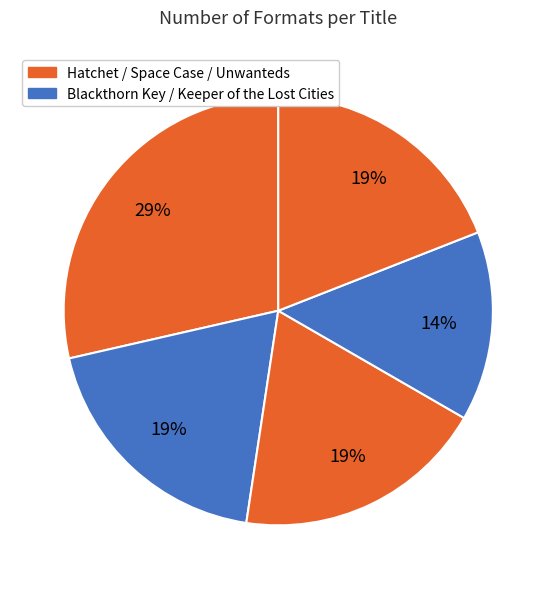

How many segments does this pie chart have?

5